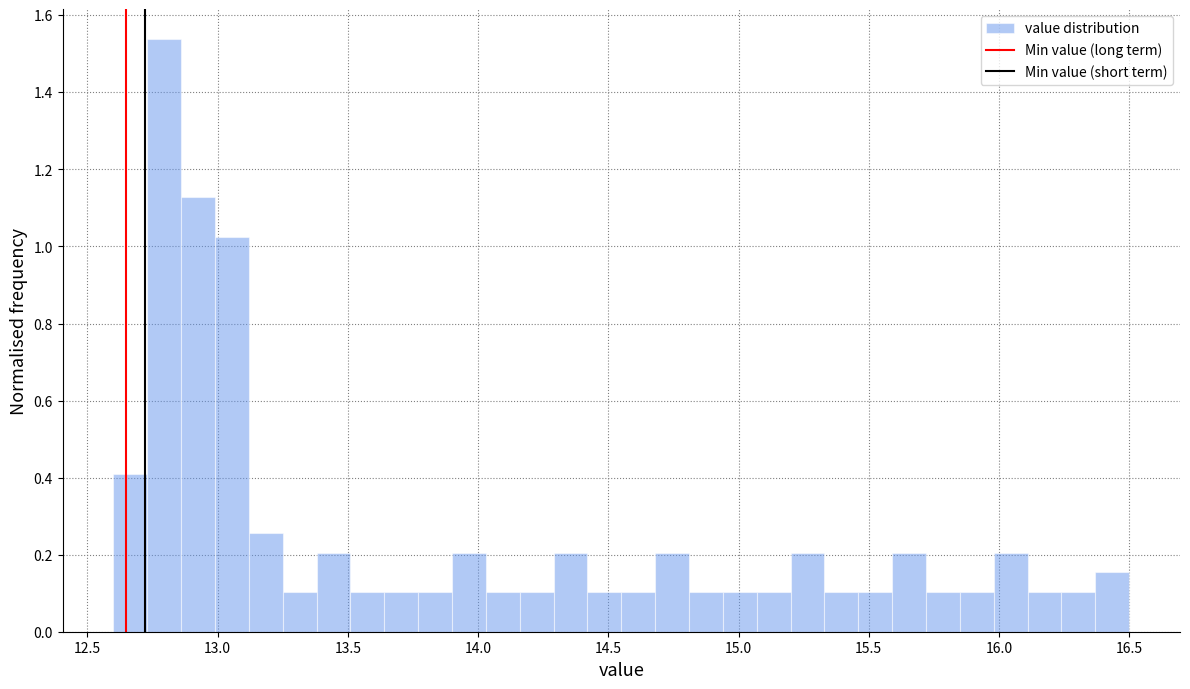

Around what value on the x-axis is the tallest bar? Give the approximate position of its centre, as read against the axis.

12.80